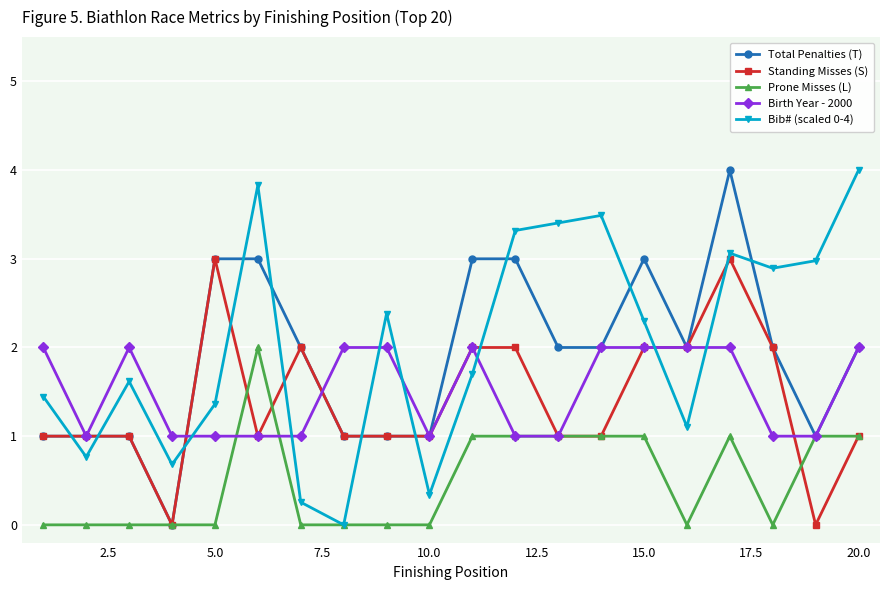

Reading left to right, what are all the values shown in this chart?

Total Penalties (T): 1.0	1.0	1.0	0.0	3.0	3.0	2.0	1.0	1.0	1.0	3.0	3.0	2.0	2.0	3.0	2.0	4.0	2.0	1.0	2.0
Standing Misses (S): 1.0	1.0	1.0	0.0	3.0	1.0	2.0	1.0	1.0	1.0	2.0	2.0	1.0	1.0	2.0	2.0	3.0	2.0	0.0	1.0
Prone Misses (L): 0.0	0.0	0.0	0.0	0.0	2.0	0.0	0.0	0.0	0.0	1.0	1.0	1.0	1.0	1.0	0.0	1.0	0.0	1.0	1.0
Birth Year - 2000: 2.0	1.0	2.0	1.0	1.0	1.0	1.0	2.0	2.0	1.0	2.0	1.0	1.0	2.0	2.0	2.0	2.0	1.0	1.0	2.0
Bib# (scaled 0-4): 1.4	0.8	1.6	0.7	1.4	3.8	0.3	0.0	2.4	0.3	1.7	3.3	3.4	3.5	2.3	1.1	3.1	2.9	3.0	4.0